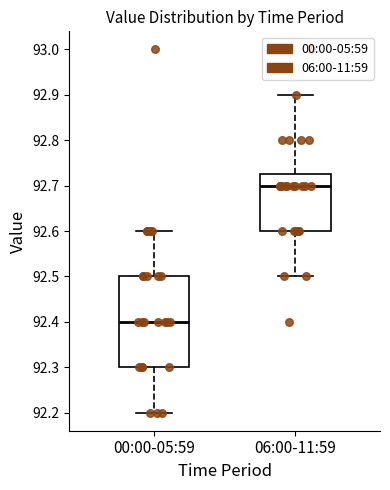

Reading left to right, transcribe this box plot: for each box, give where its median line is, the range the box spans, and where its two whiskers end, as read against the y-axis. The values are not printed on the chart, so give them approximately, as read against the axis.

00:00-05:59: median 92.40, box 92.30 to 92.50, whiskers 92.20 to 92.60
06:00-11:59: median 92.70, box 92.60 to 92.73, whiskers 92.50 to 92.90